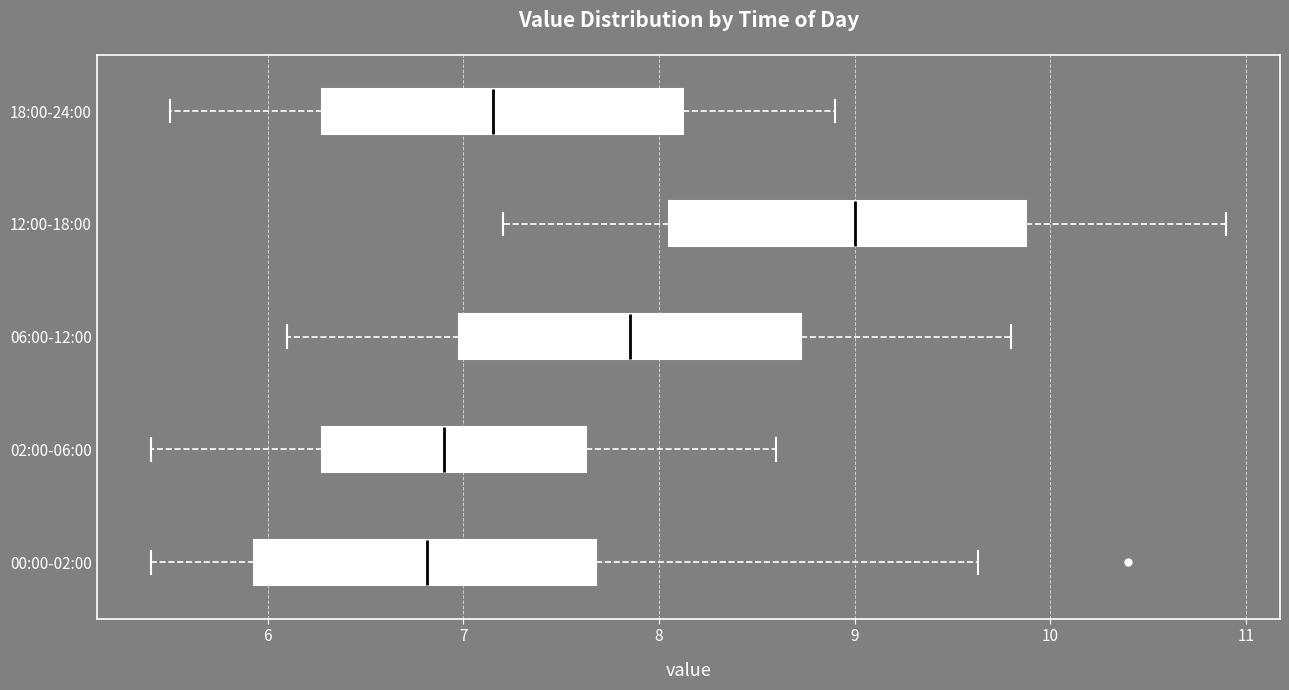

Reading bottom to top, transcribe this box plot: for each box, give where its median line is, the range the box spans, and where its two whiskers end, as read against the x-axis. The values are not printed on the chart, so give them approximately, as read against the axis.

00:00-02:00: median 6.8, box 5.9 to 7.7, whiskers 5.4 to 9.6
02:00-06:00: median 6.9, box 6.3 to 7.6, whiskers 5.4 to 8.6
06:00-12:00: median 7.9, box 7.0 to 8.7, whiskers 6.1 to 9.8
12:00-18:00: median 9.0, box 8.1 to 9.9, whiskers 7.2 to 10.9
18:00-24:00: median 7.2, box 6.3 to 8.1, whiskers 5.5 to 8.9